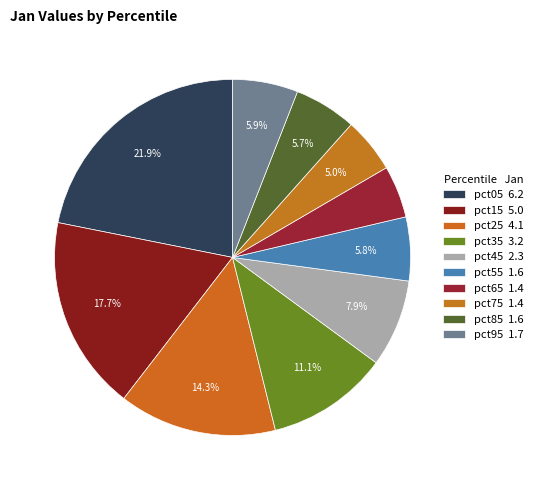

How many segments does this pie chart have?

10